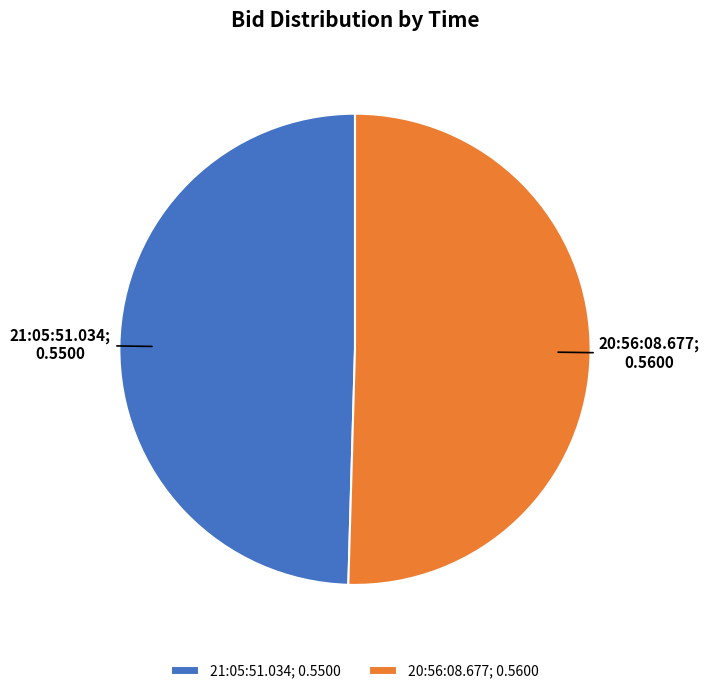

Which category accounts for the majority?

20:56:08.677